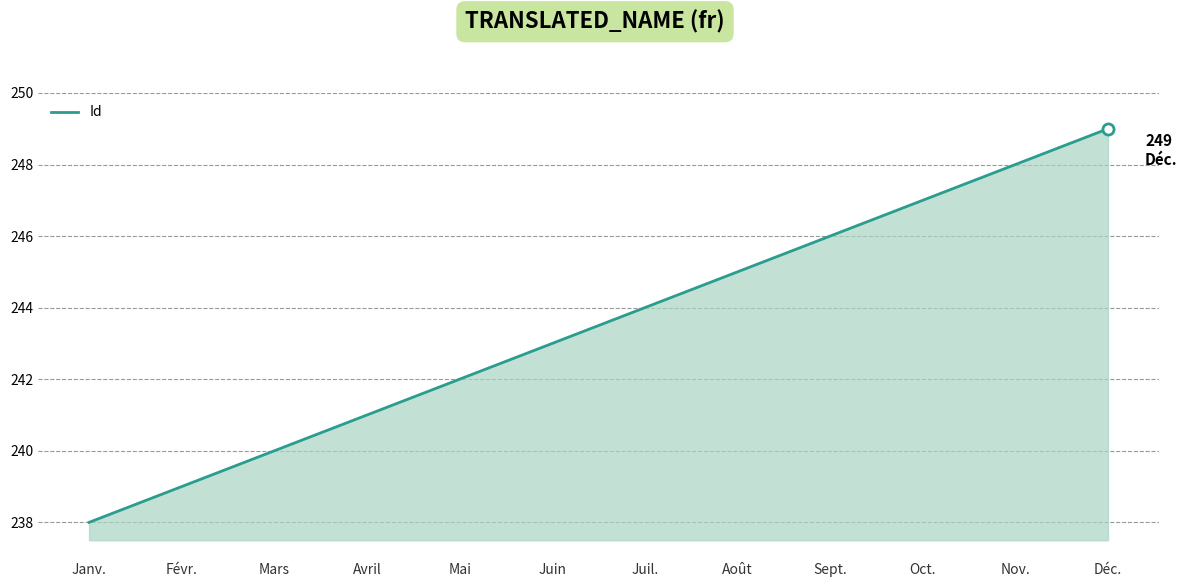

What is the average value?

244